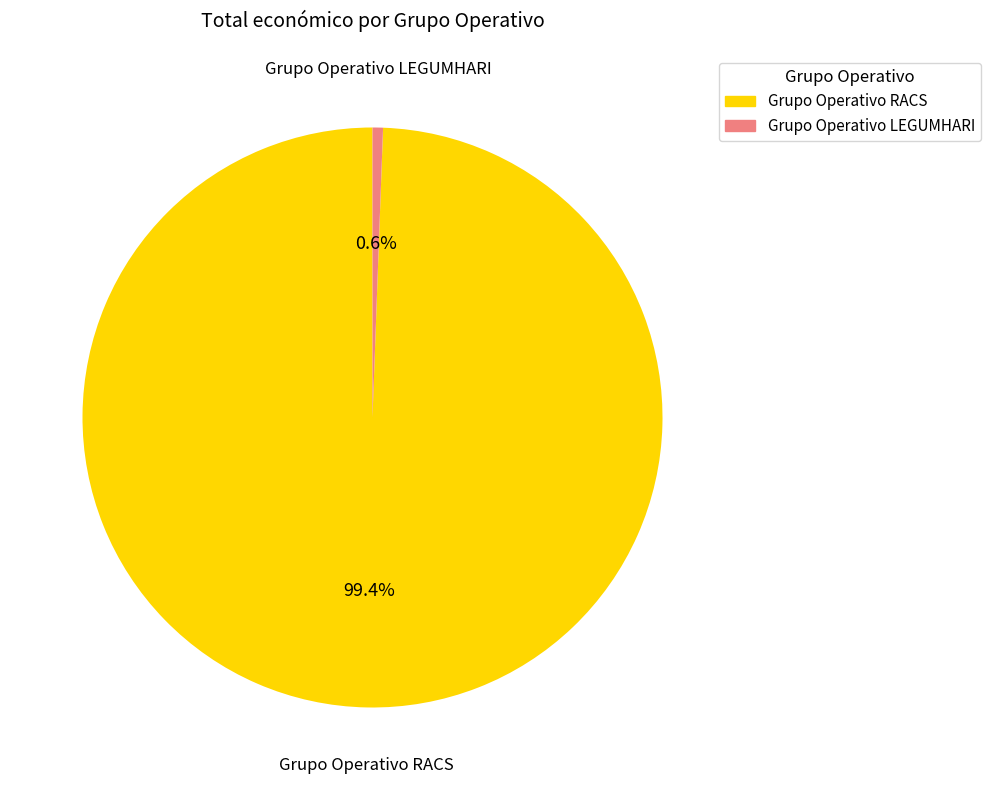

True or false: Grupo Operativo RACS accounts for 99% of the total.

True